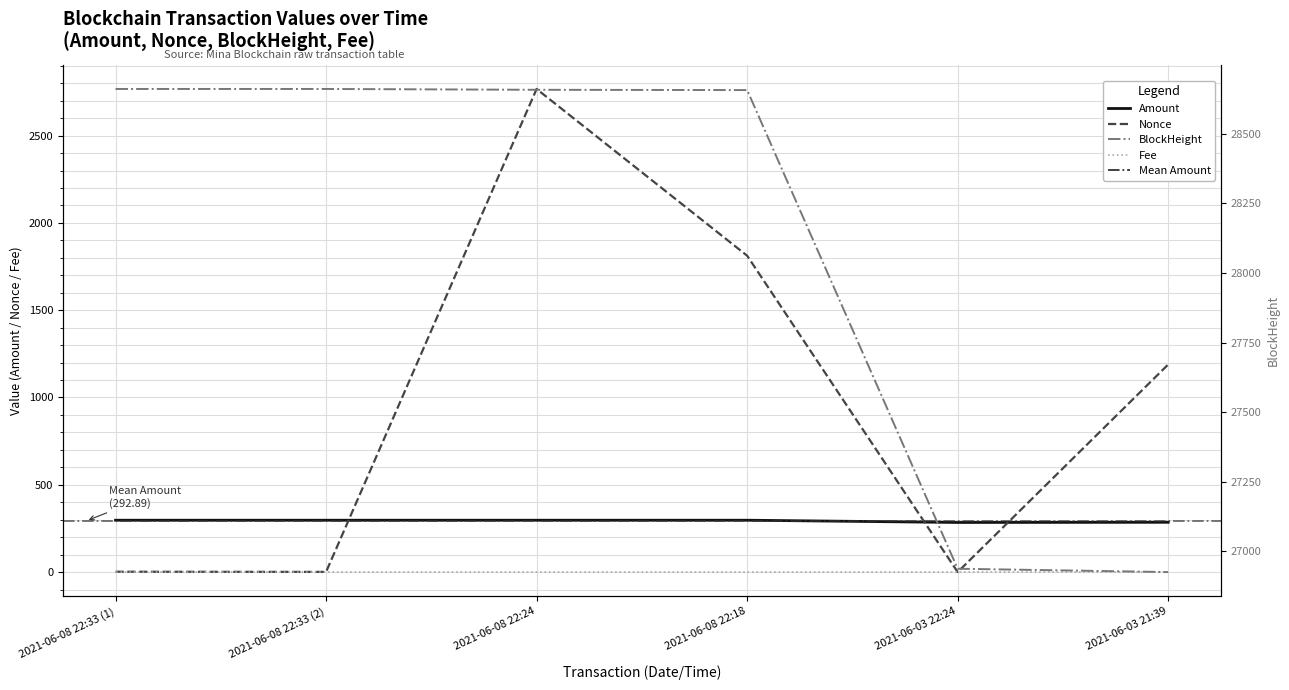

True or false: Fee and Nonce intersect in this chart.

True